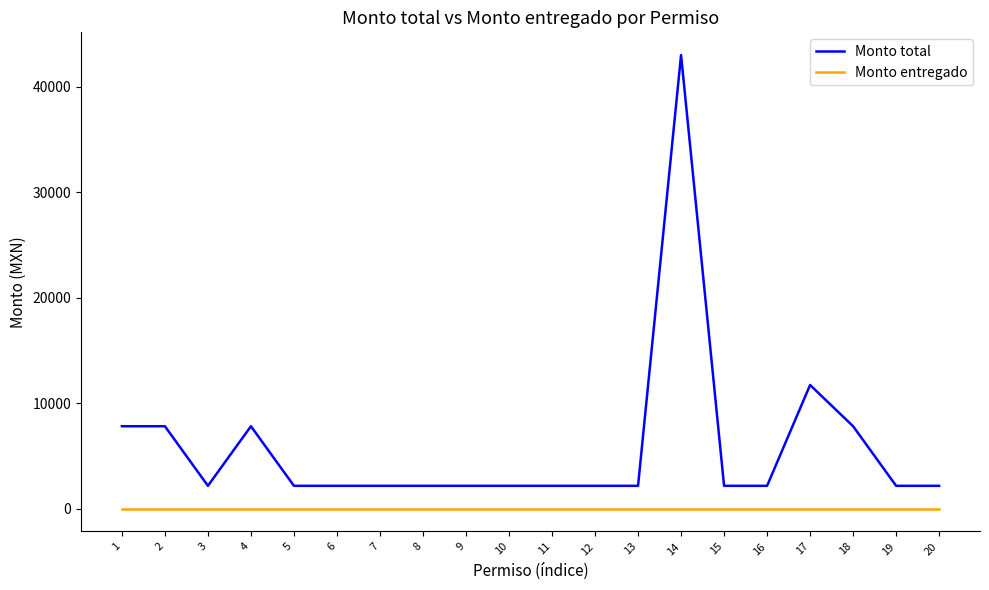

Which series has the widest spread of values?

Monto total